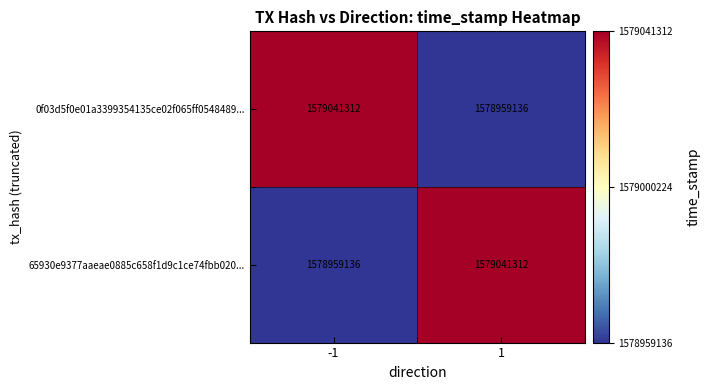

What is the difference between the maximum and minimum values in the 65930e9377aaeae0885c658f1d9c1ce74fbb020... series?

82176